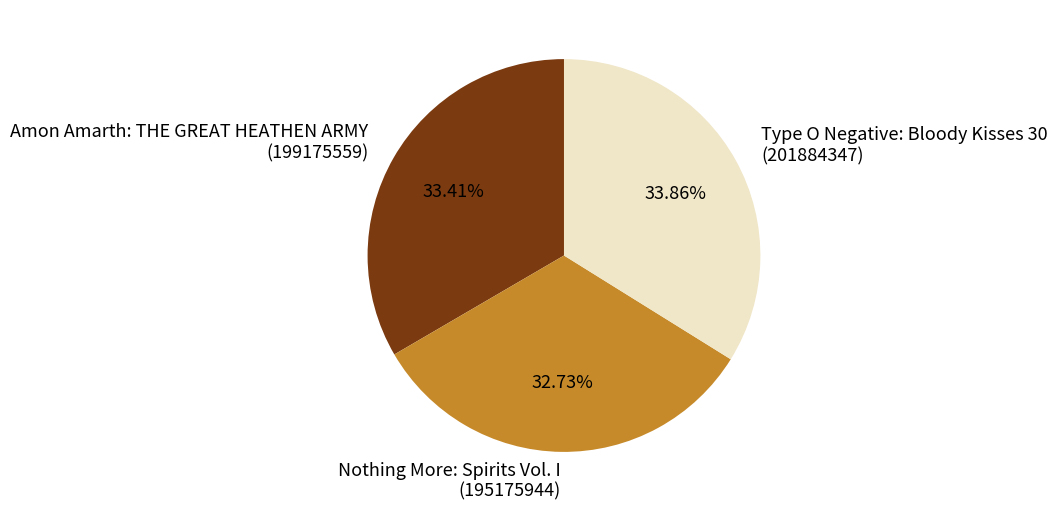

What is the ratio of the value at Nothing More: Spirits Vol. I to the value at Amon Amarth: THE GREAT HEATHEN ARMY?

1.0